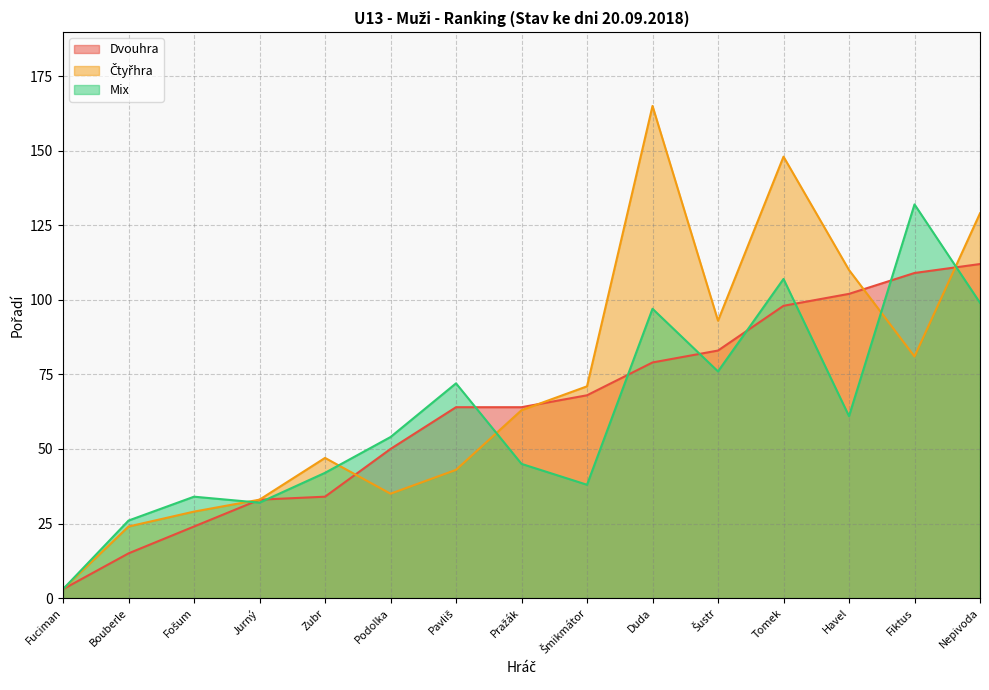

Reading right to left, extract all data points from this chart.

Dvouhra: Nepivoda=112	Fiktus=109	Havel=102	Tomek=98	Šustr=83	Duda=79	Šmikmátor=68	Pražák=64	Pavliš=64	Podolka=50	Zubr=34	Jurný=33	Fošum=24	Bouberle=15	Fuciman=3
Čtyřhra: Nepivoda=129	Fiktus=81	Havel=110	Tomek=148	Šustr=93	Duda=165	Šmikmátor=71	Pražák=63	Pavliš=43	Podolka=35	Zubr=47	Jurný=33	Fošum=29	Bouberle=24	Fuciman=3
Mix: Nepivoda=99	Fiktus=132	Havel=61	Tomek=107	Šustr=76	Duda=97	Šmikmátor=38	Pražák=45	Pavliš=72	Podolka=54	Zubr=42	Jurný=32	Fošum=34	Bouberle=26	Fuciman=3